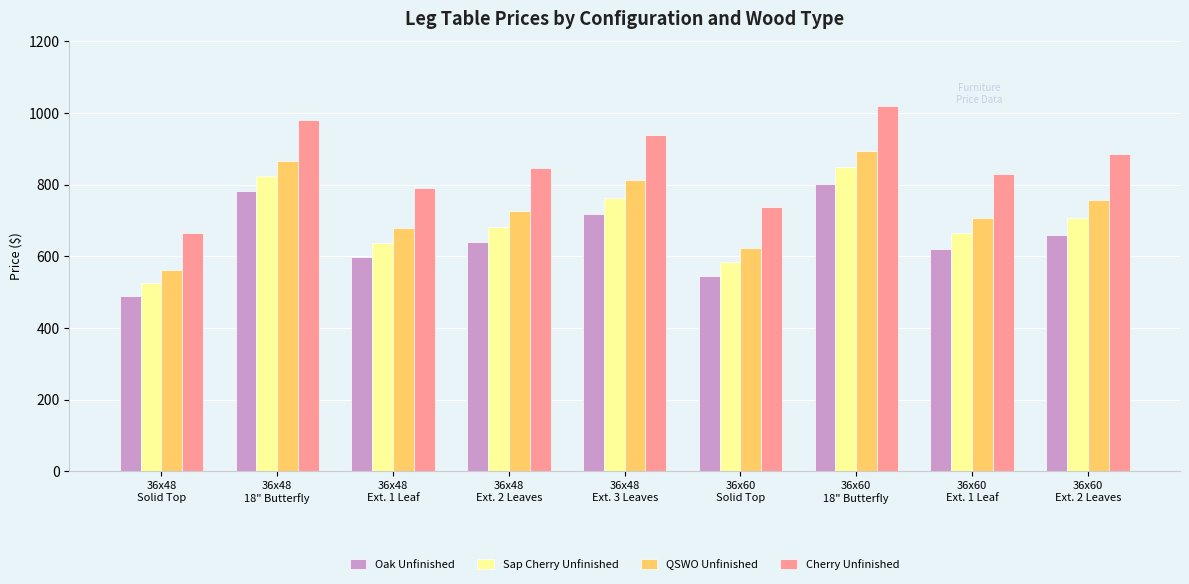

What position from the left is 36x60
Ext. 1 Leaf?

8